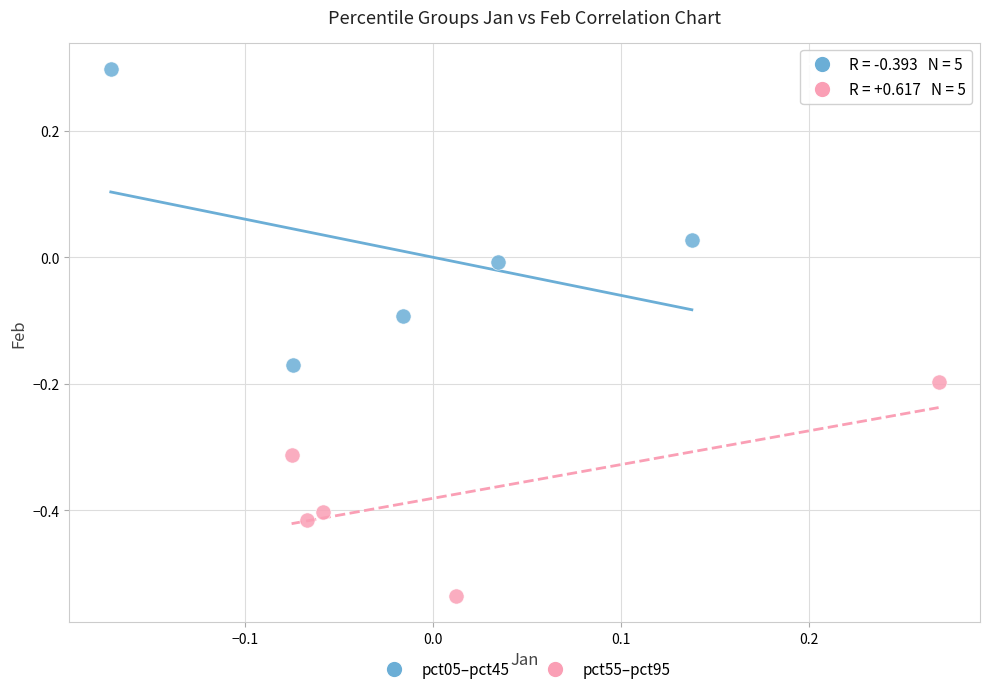

Which series reaches the maximum Y coordinate?

pct05–pct45